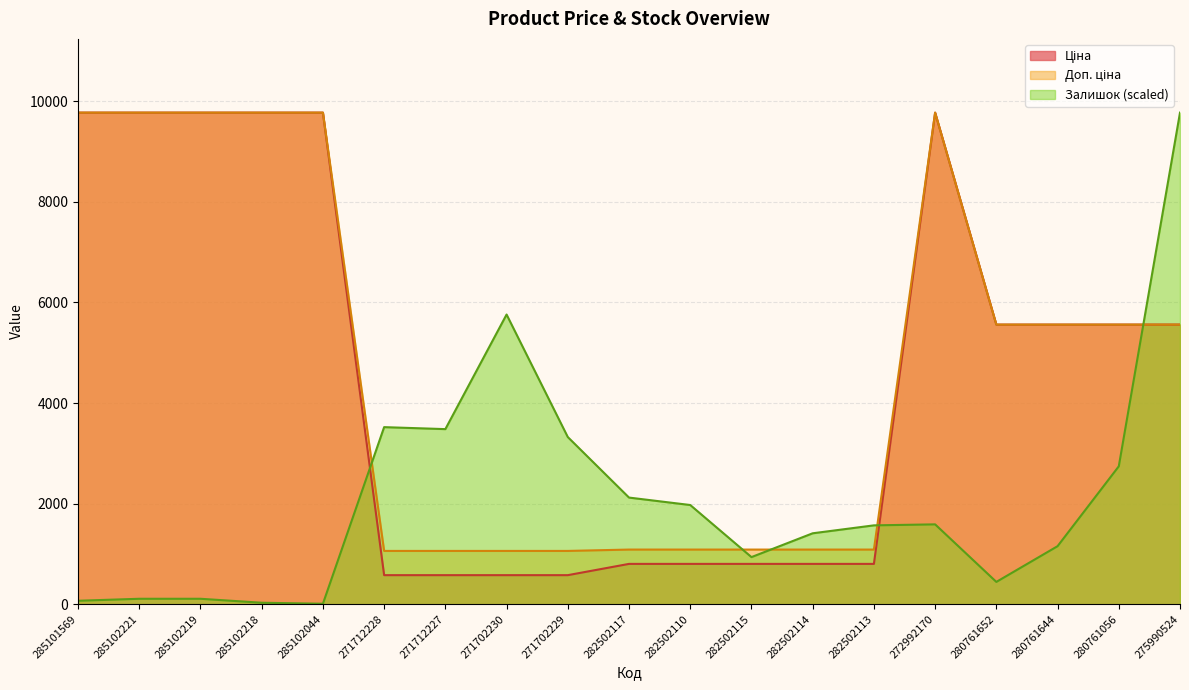

In Залишок, how many points are higher than both neighbors (excluding endpoints)?

3